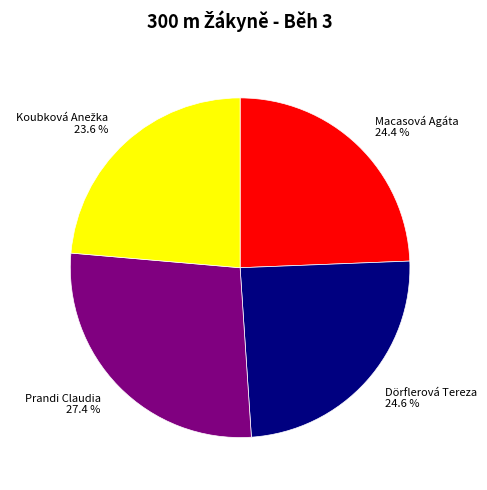

Which category has the biggest portion of the pie?

Prandi Claudia